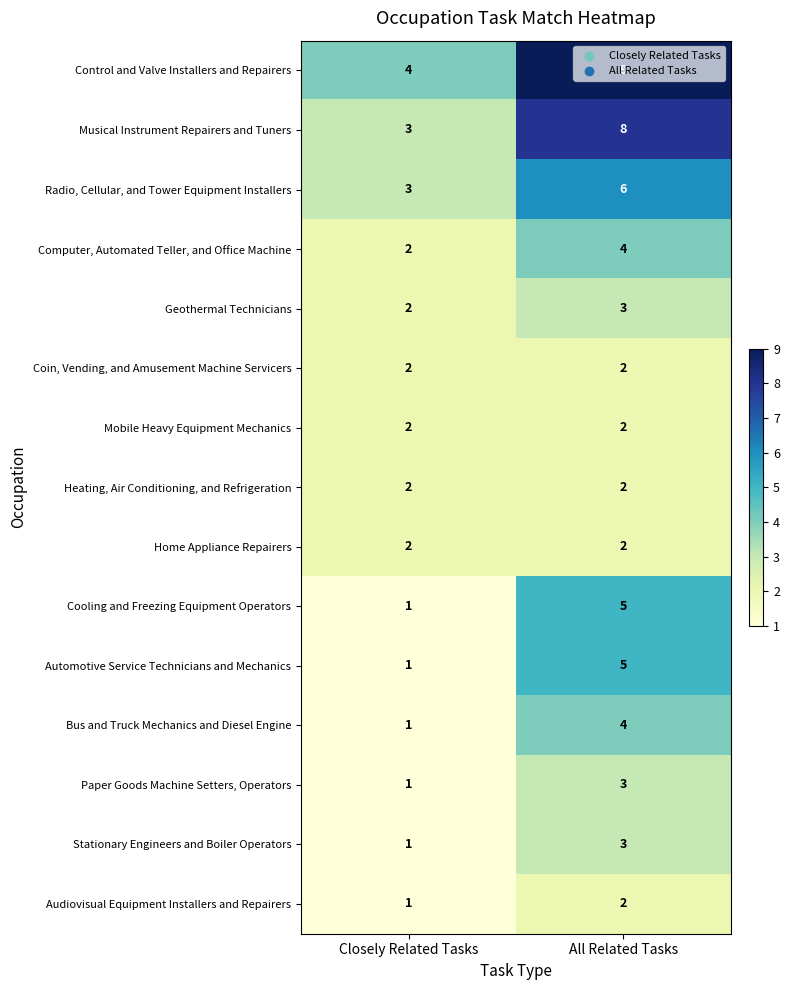

What is the maximum value for Radio, Cellular, and Tower Equipment Installers?

6